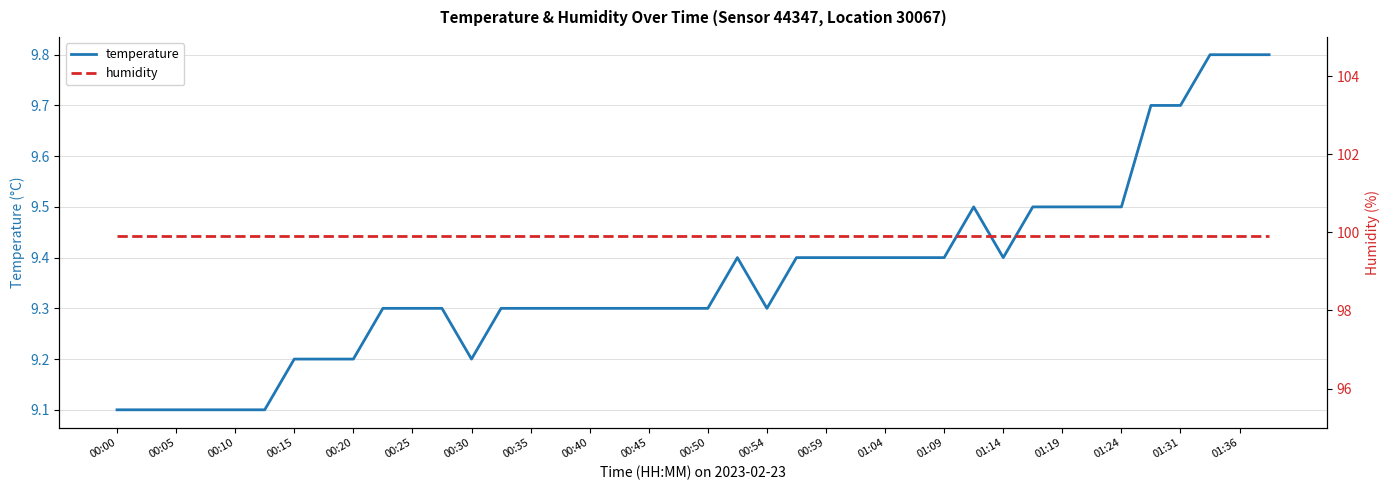

How many interior local peaks does the temperature series have?

2